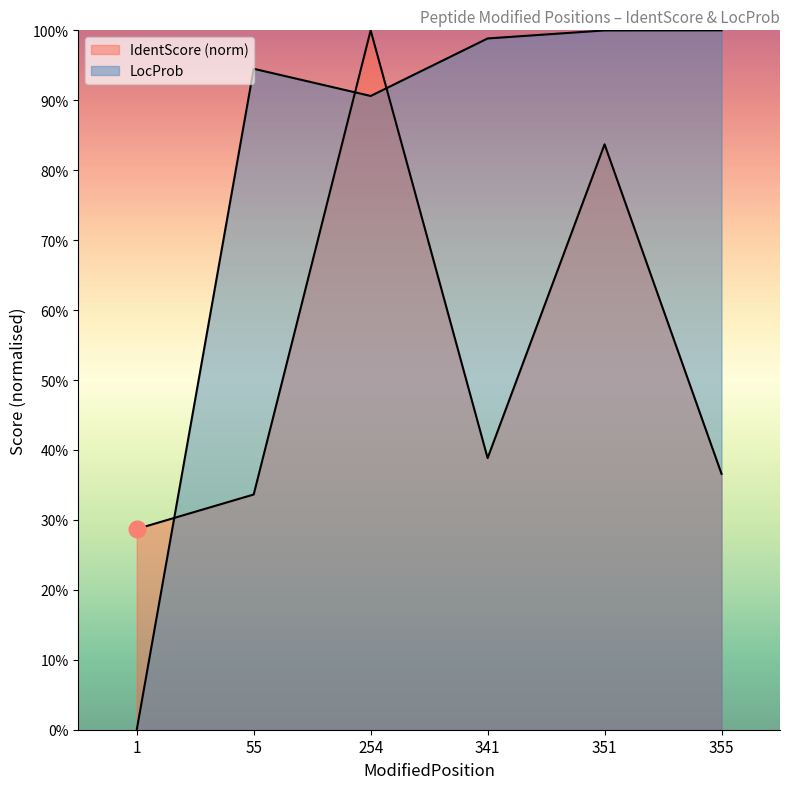

What is the value of the IdentScore point at the 2nd from the left?

0.3